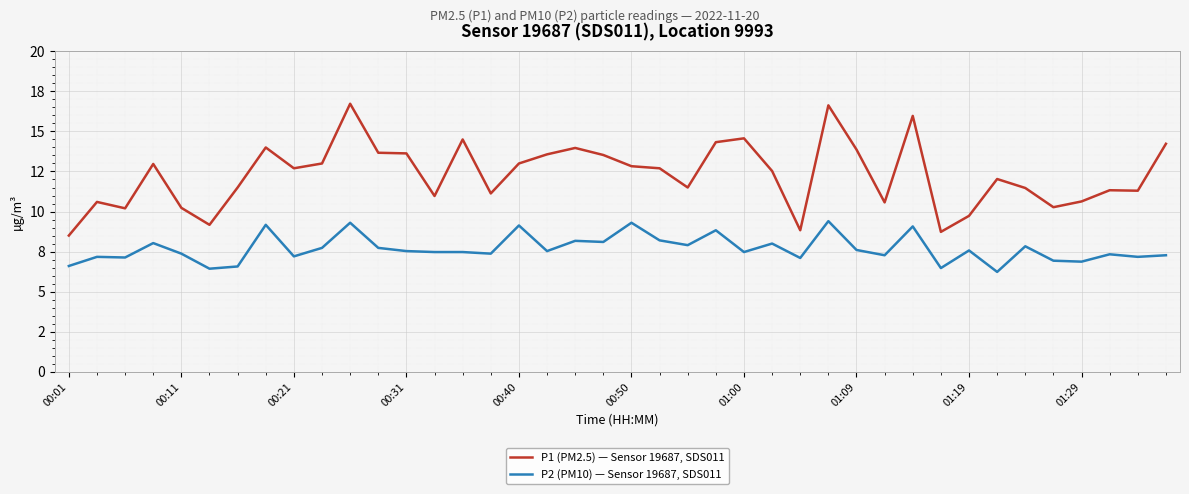

What are all the series names shown in the legend?

P1 (PM2.5) — Sensor 19687, SDS011, P2 (PM10) — Sensor 19687, SDS011